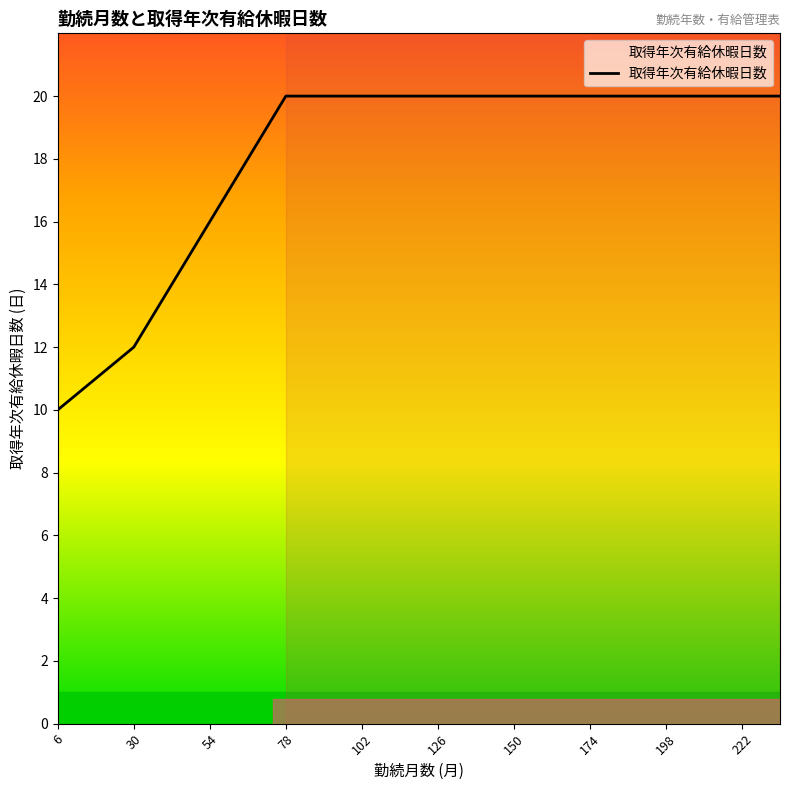

What is the greatest value displayed?

20